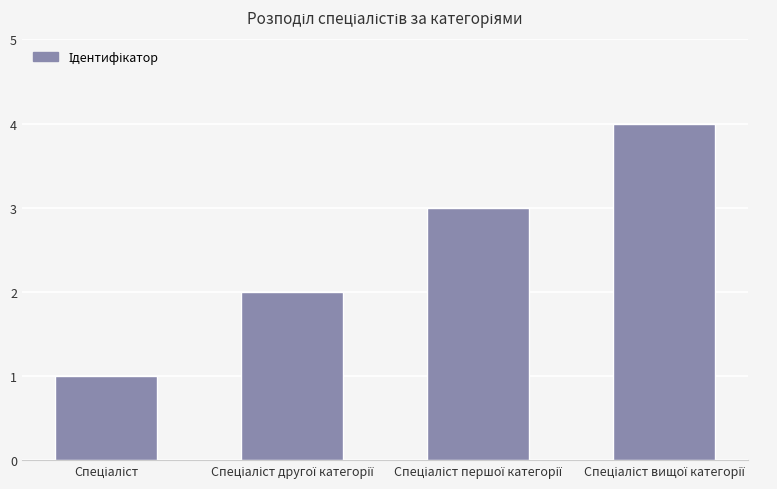

What is the sum of all values?

10